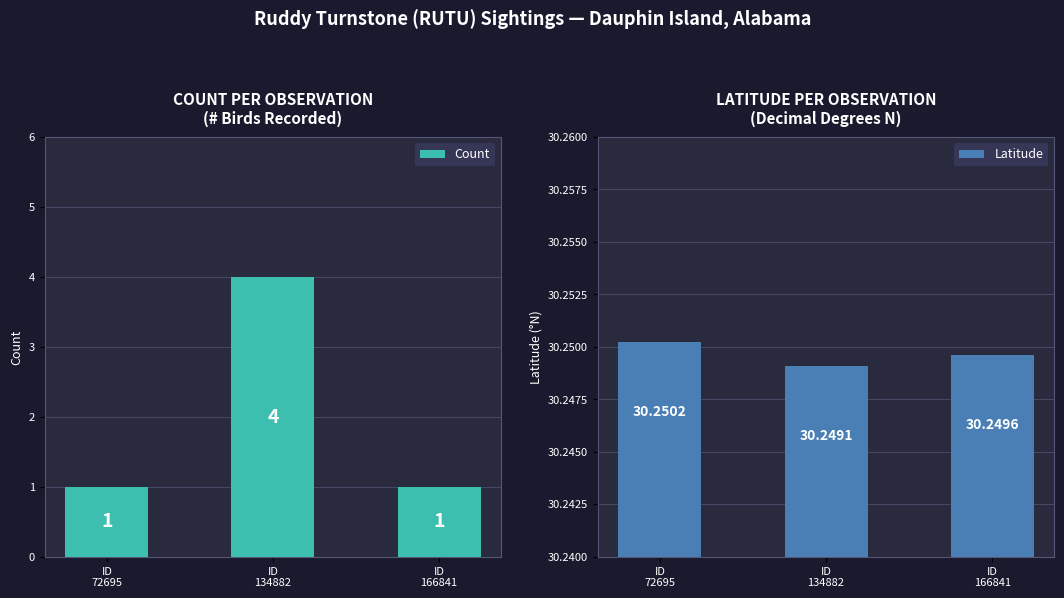

Between ID
72695 and ID
166841, which is larger?

ID
72695